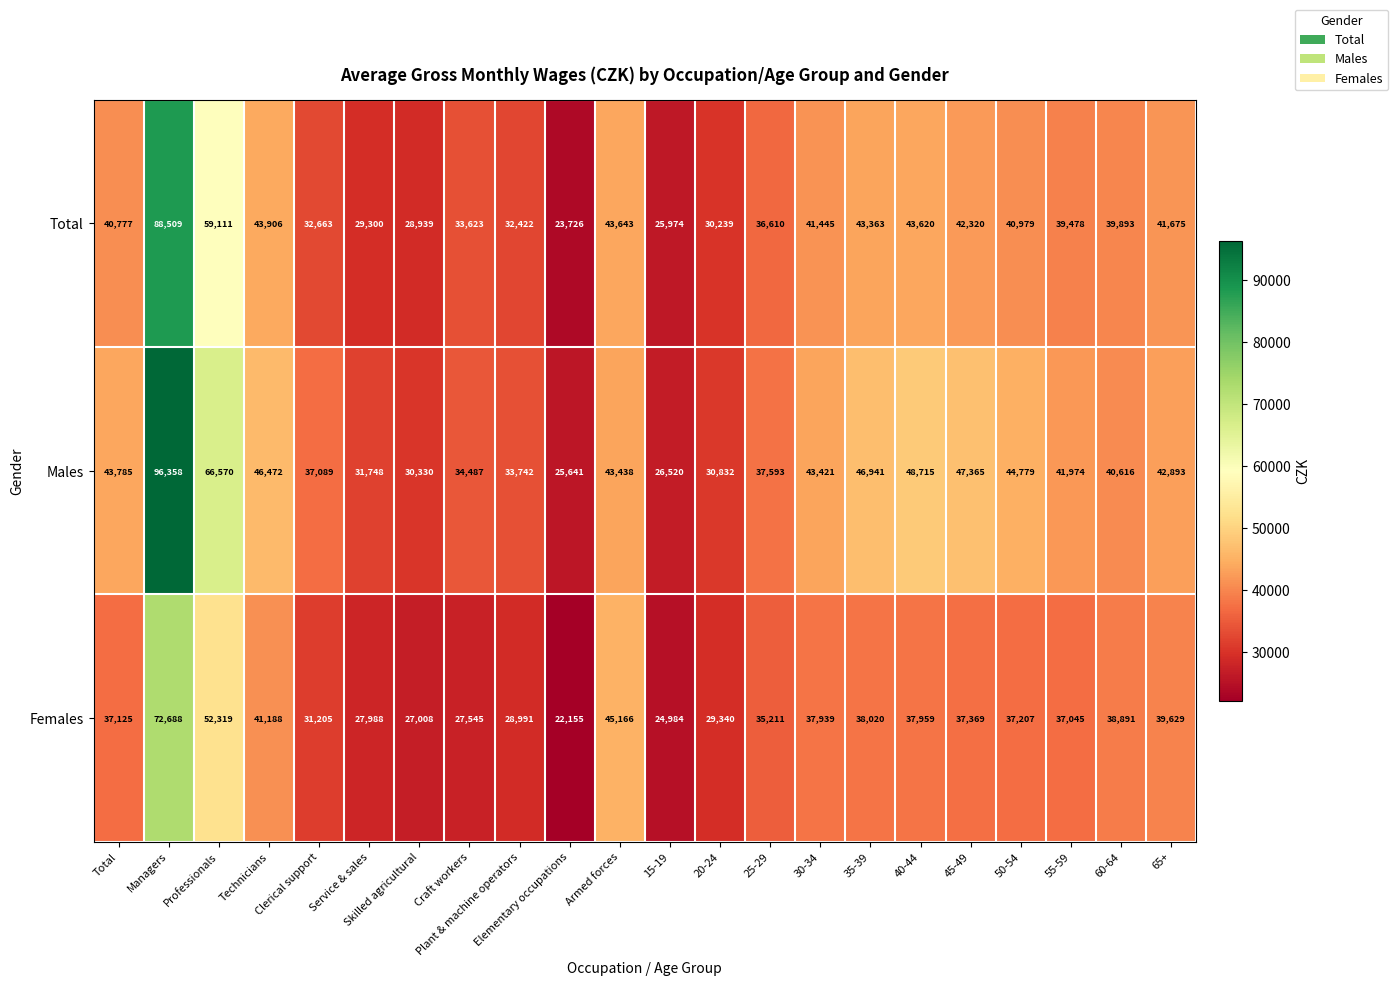

At which category is the sum across all series the highest?

Managers